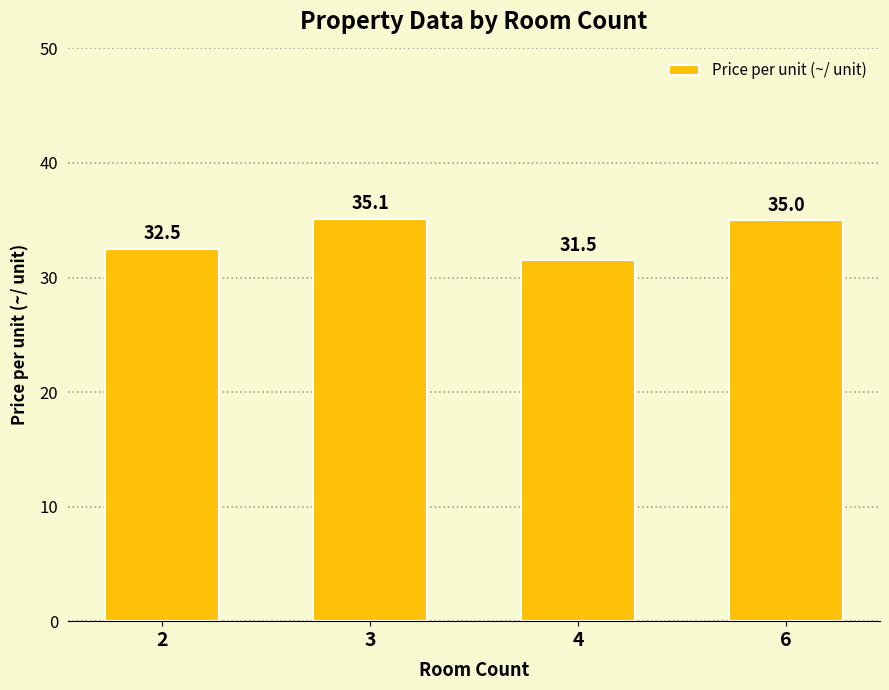

What is the sum of the values at 4 and 6?

66.5